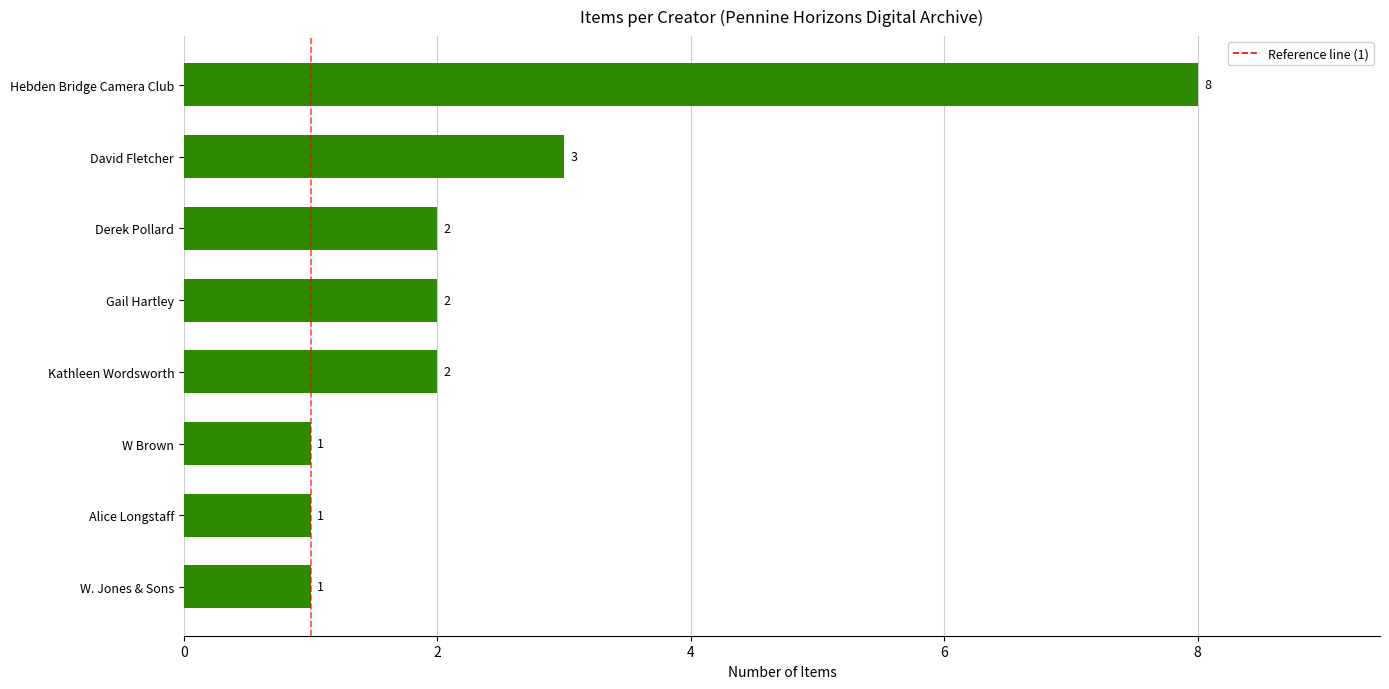

Between Hebden Bridge Camera Club and Kathleen Wordsworth, which is larger?

Hebden Bridge Camera Club